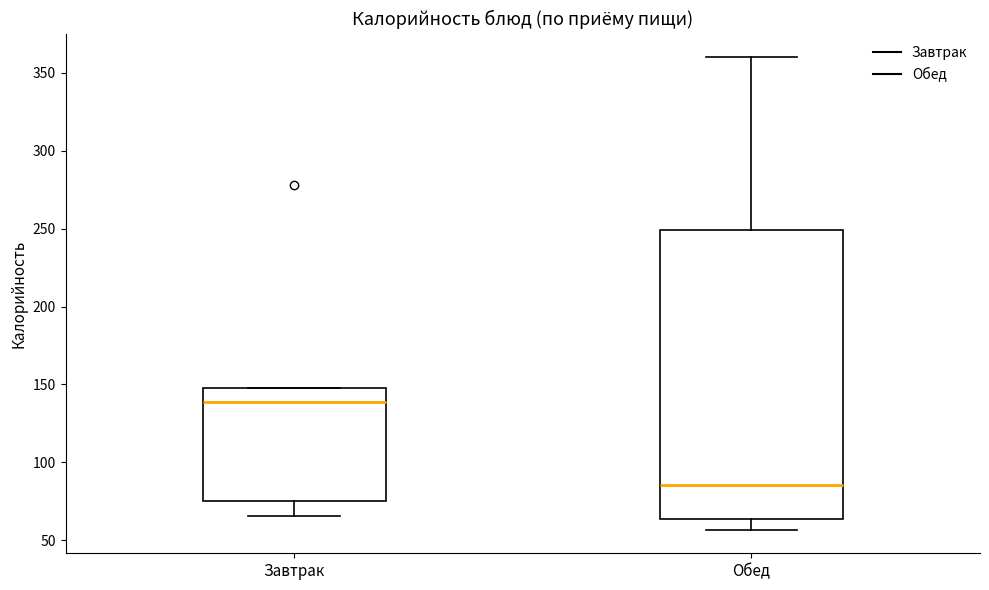

Reading left to right, transcribe this box plot: for each box, give where its median line is, the range the box spans, and where its two whiskers end, as read against the y-axis. The values are not printed on the chart, so give them approximately, as read against the axis.

Завтрак: median 140, box 75 to 150, whiskers 65 to 150
Обед: median 85, box 65 to 250, whiskers 55 to 360